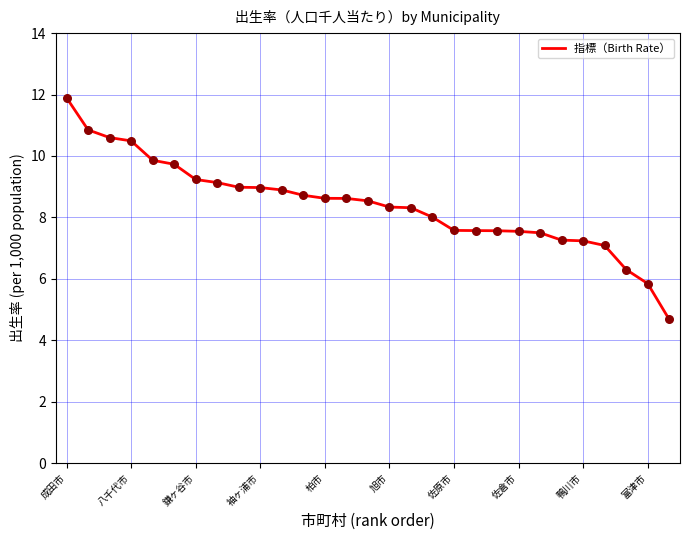

What is the minimum value shown in the chart?

4.7